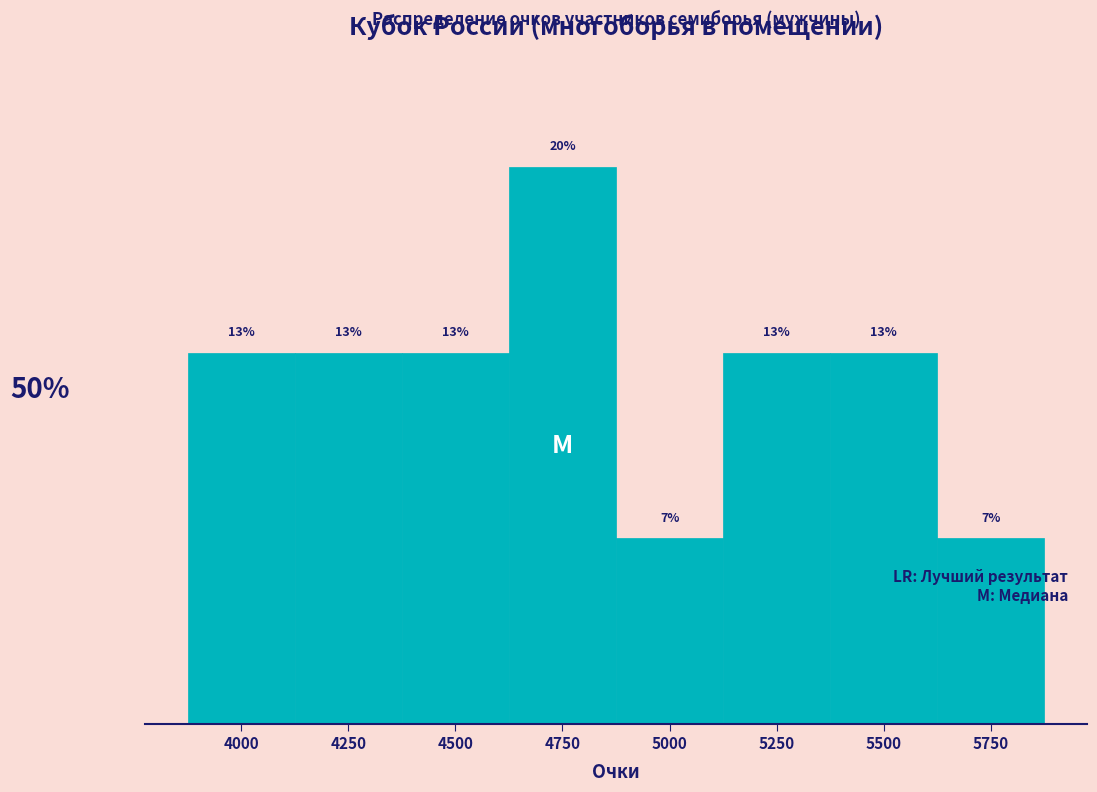

Are the bars horizontal?

No